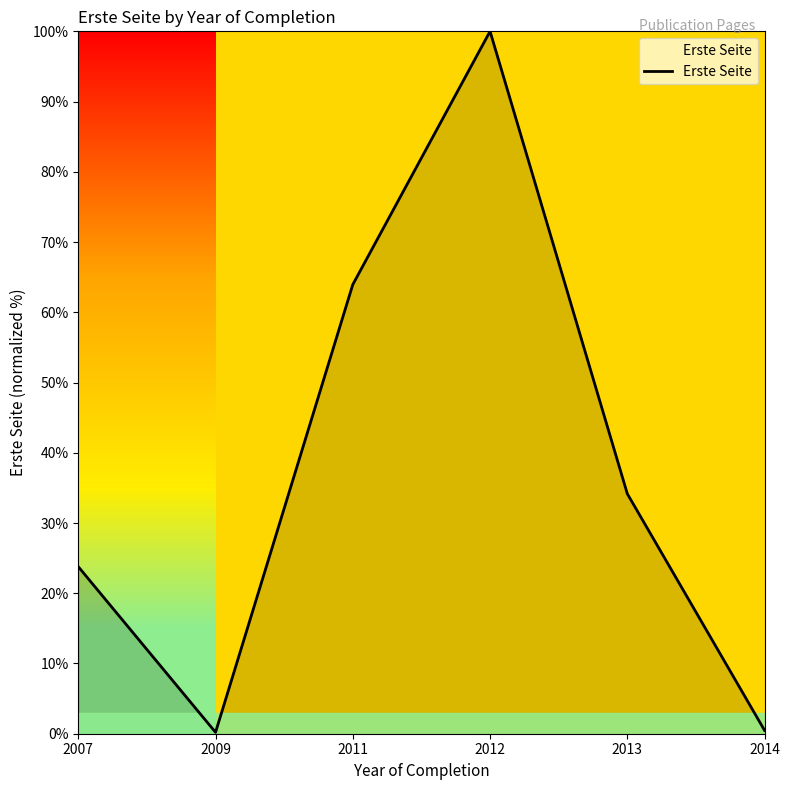

What is the greatest value displayed?

100.0